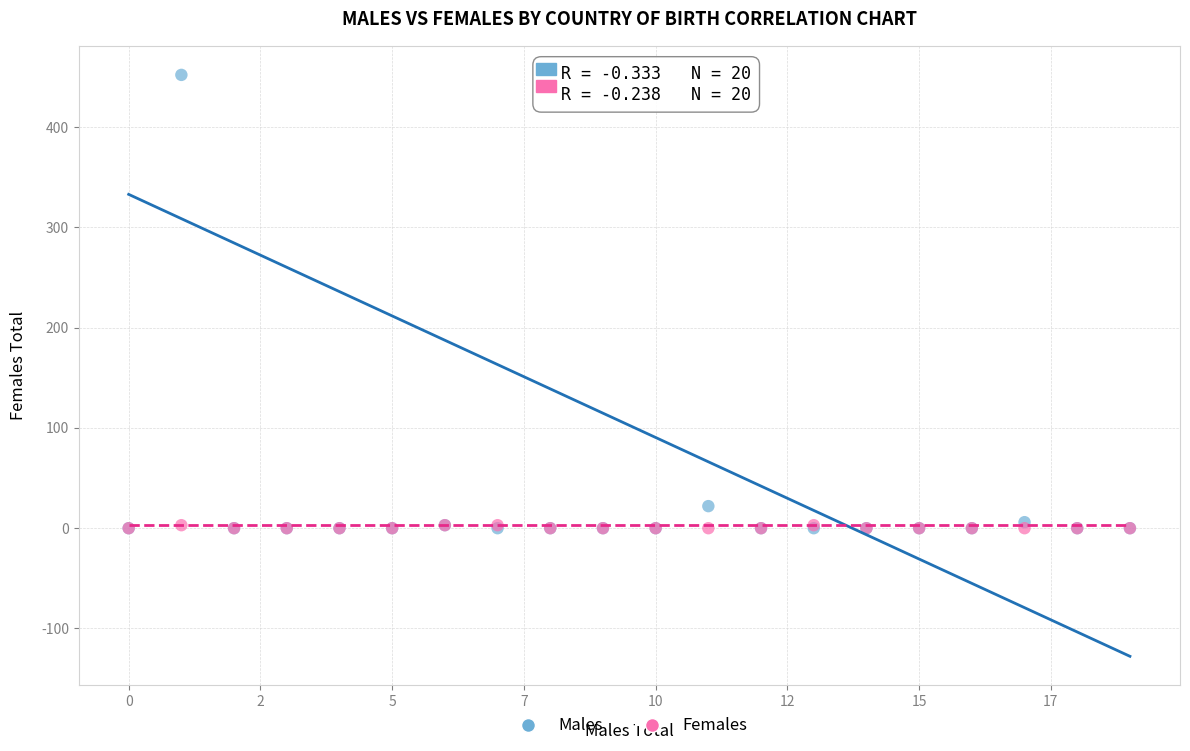

In the Males series, what Y value is closest to 226?

22